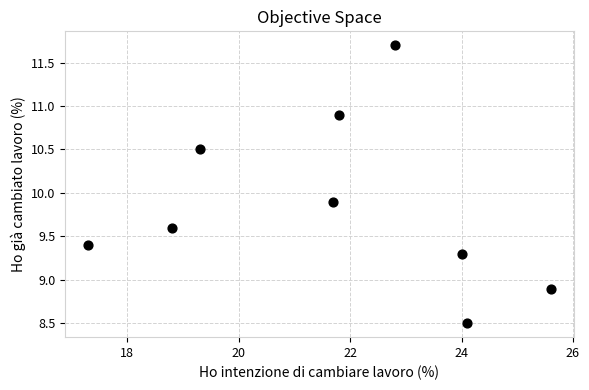

What Y value in the scatter plot is closest to 10?

9.9